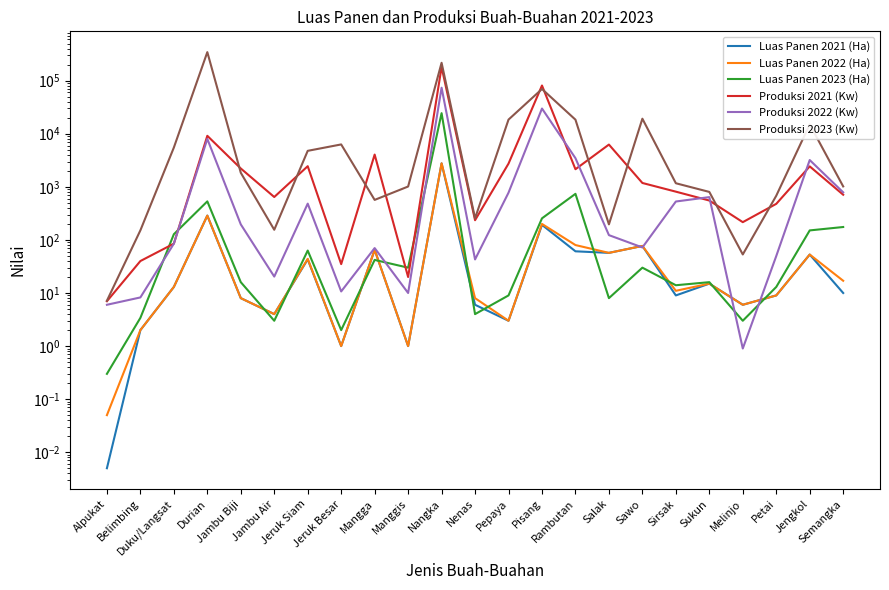

Which series has the largest total across all categories?

Produksi 2023 (Kw)